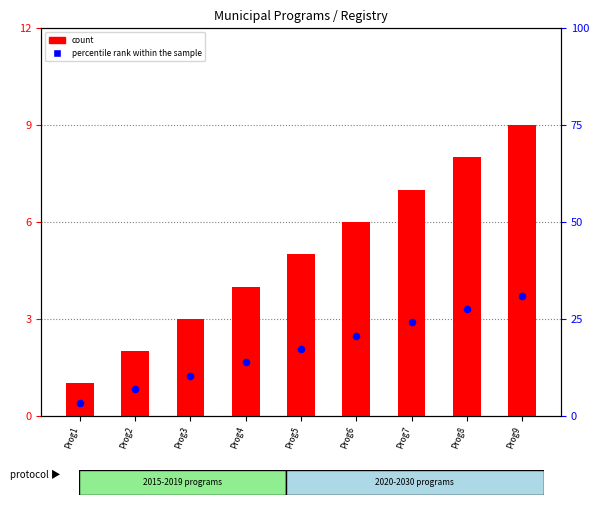

At which category is the sum across all series the highest?

Prog9